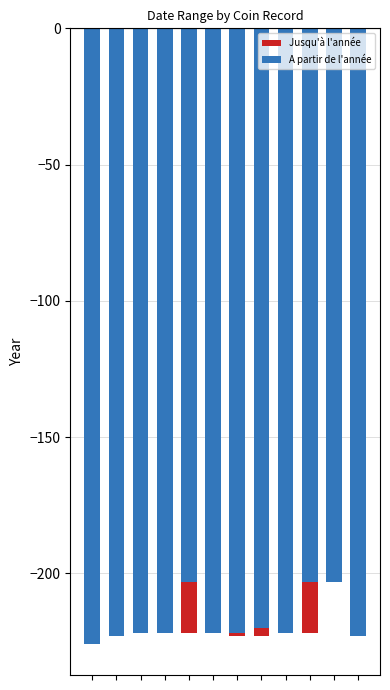

Reading left to right, what are all the values shown in this chart?

Jusqu'à l'année: 0=-223	1=-220	2=-222	3=-203	4=-222	5=-222	6=-223	7=-223	8=-222	9=-222	10=-203	11=-203
A partir de l'année: 0=-226	1=-223	2=-222	3=-222	4=-203	5=-222	6=-222	7=-220	8=-222	9=-203	10=-203	11=-223